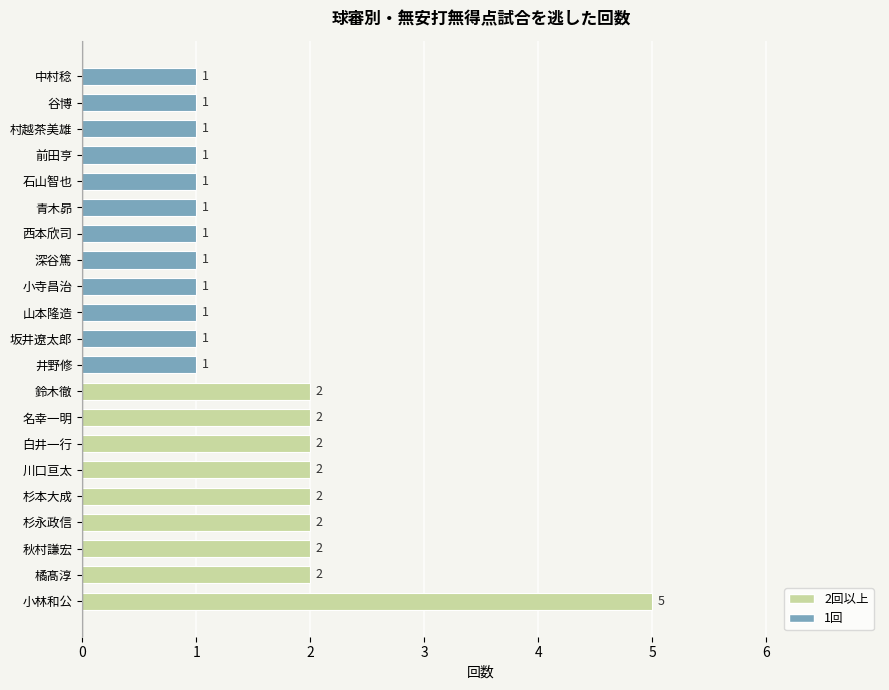

True or false: the data shows 0 at 谷博.

False